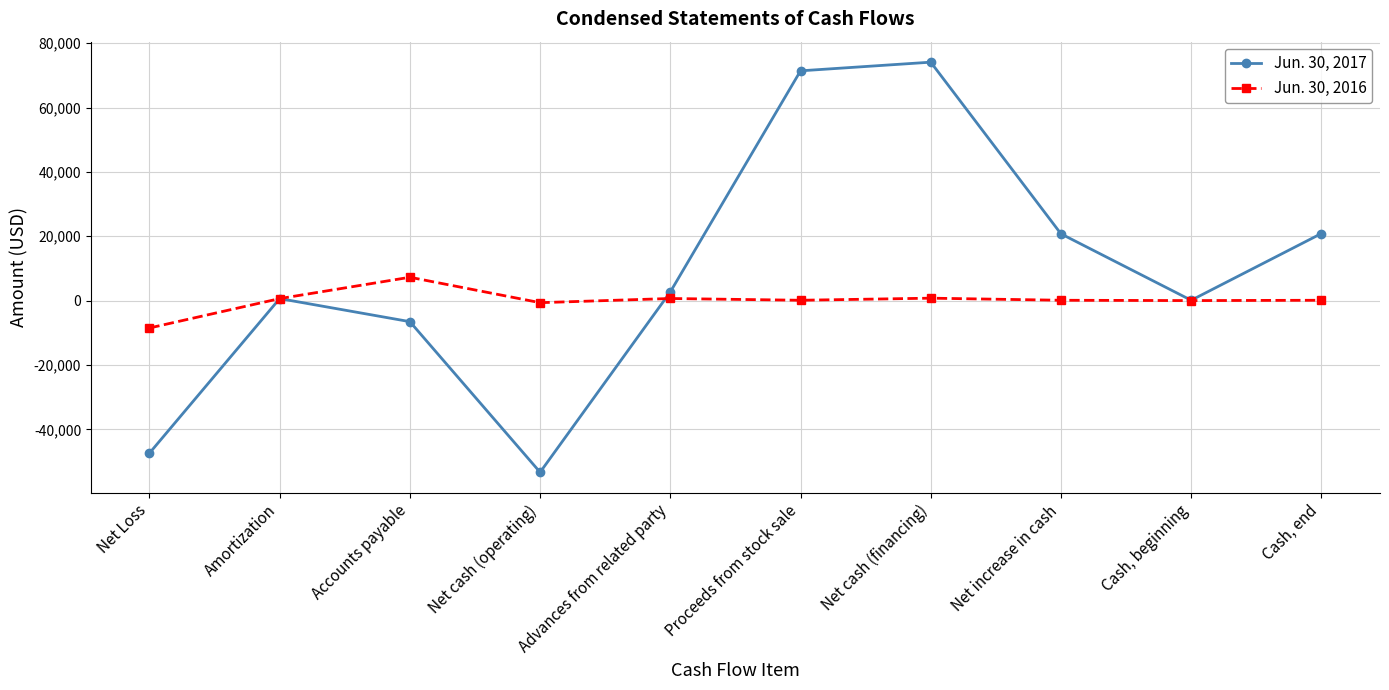

List the series in order of their overall mean, highest first.

Jun. 30, 2017, Jun. 30, 2016